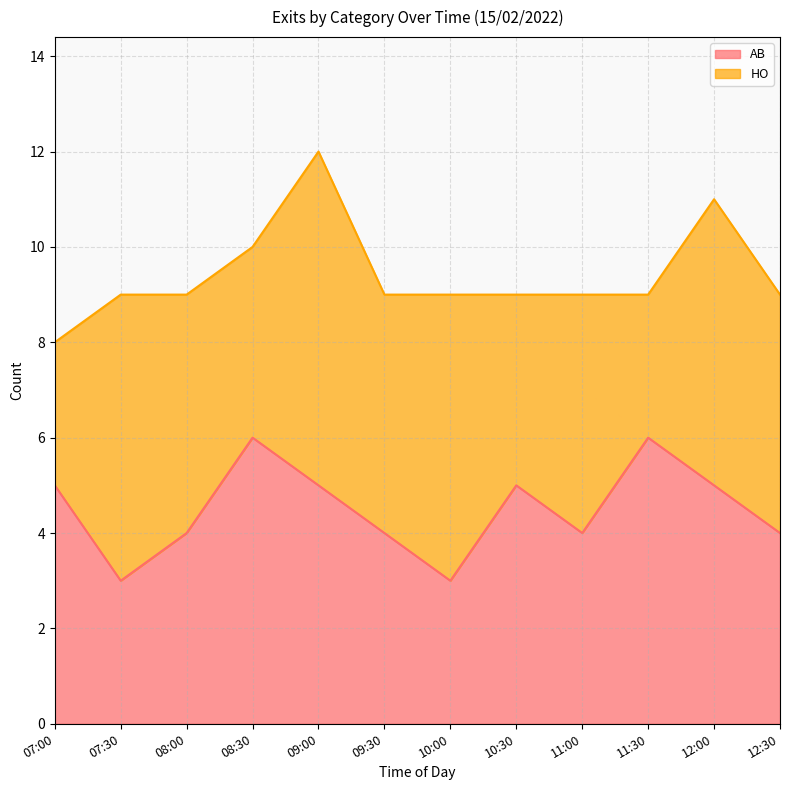

Reading left to right, list all the values displayed in this chart.

07:00=5	07:30=3	08:00=4	08:30=6	09:00=5	09:30=4	10:00=3	10:30=5	11:00=4	11:30=6	12:00=5	12:30=4